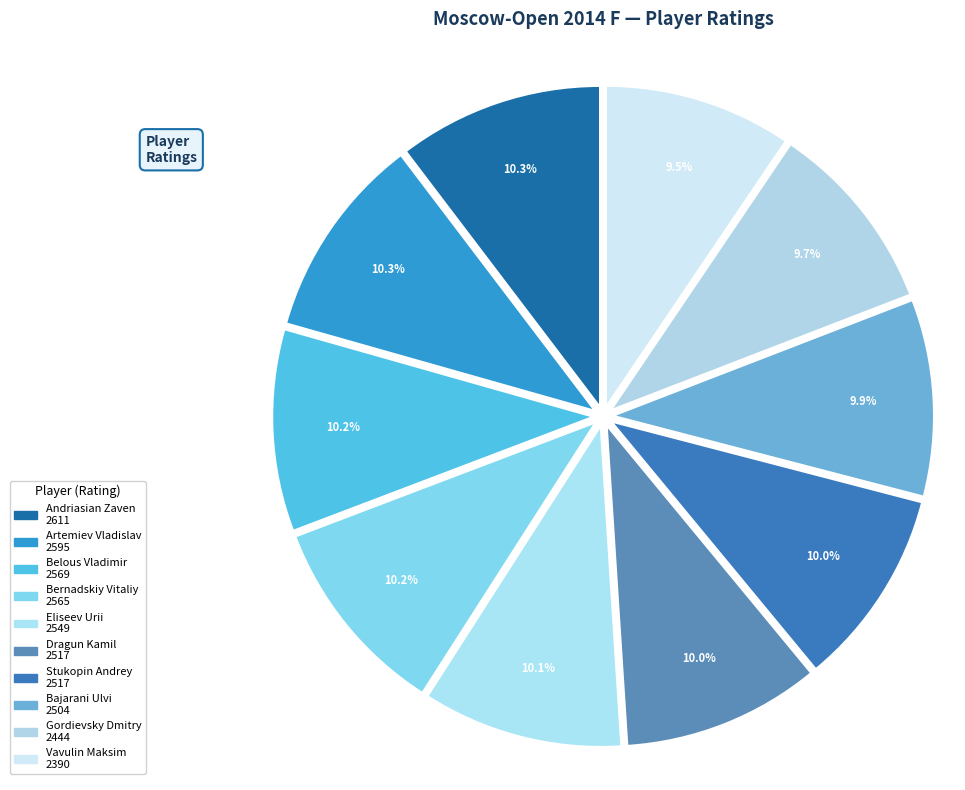

What is the change in value from Dragun Kamil to Gordievsky Dmitry?

-73